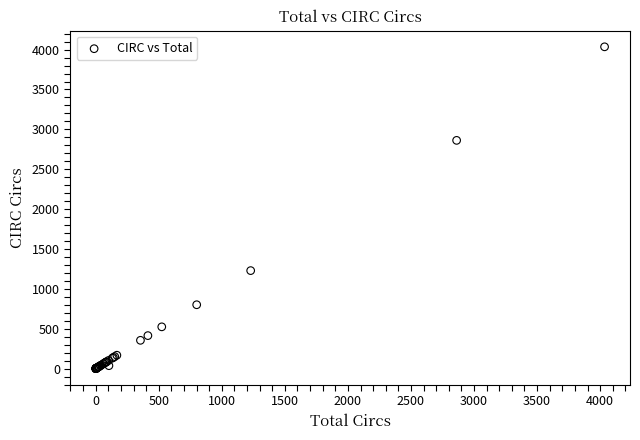

What Y value in the scatter plot is closest to 2018?

1229